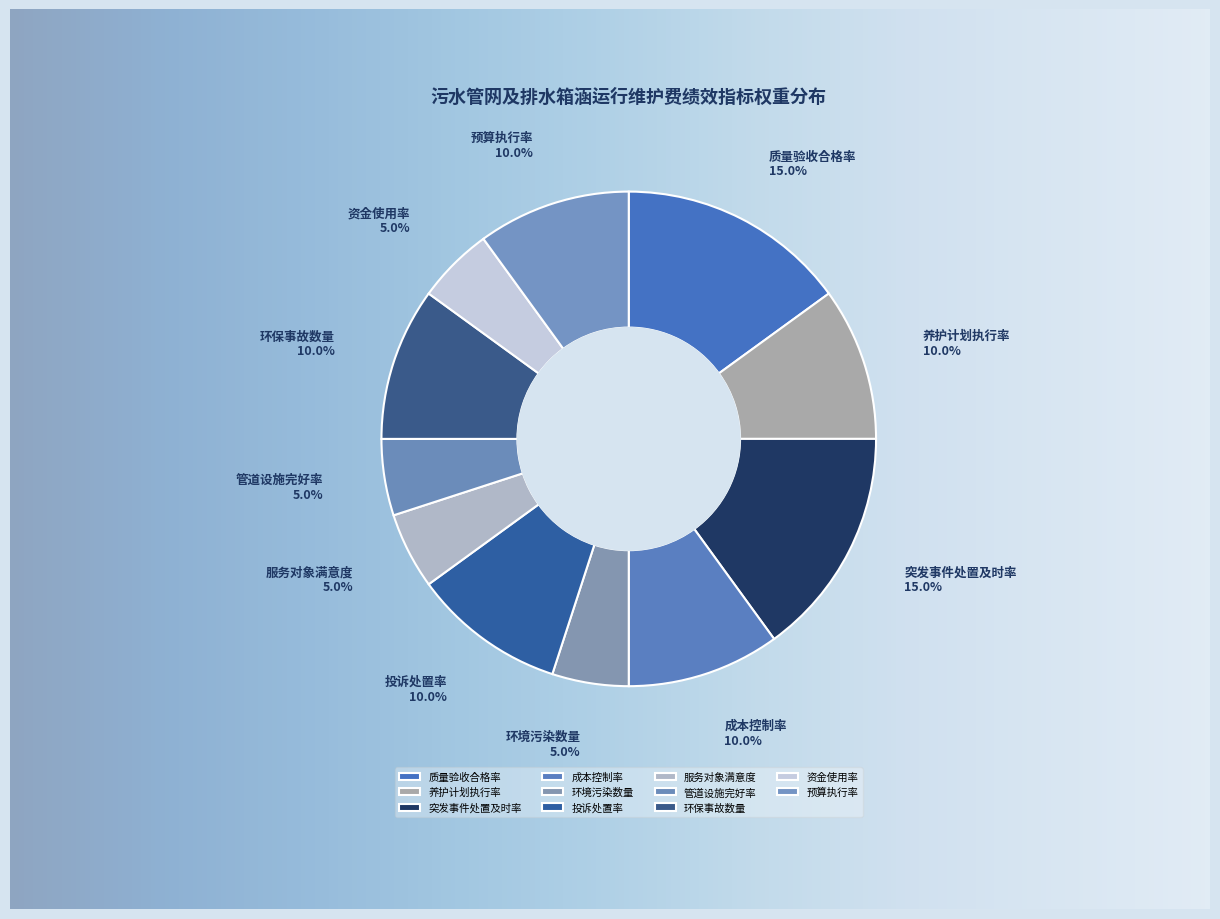

How many slices are in this pie chart?

11